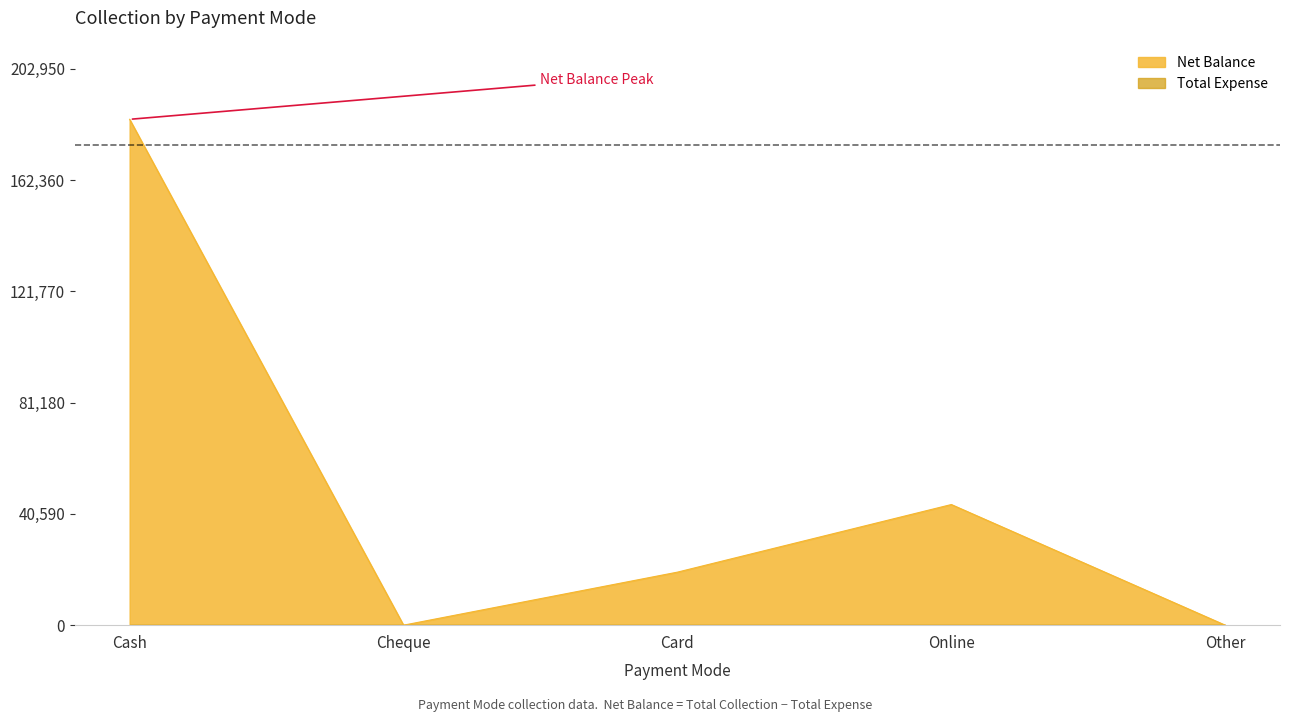

True or false: the data shows 11827 at Card.

False